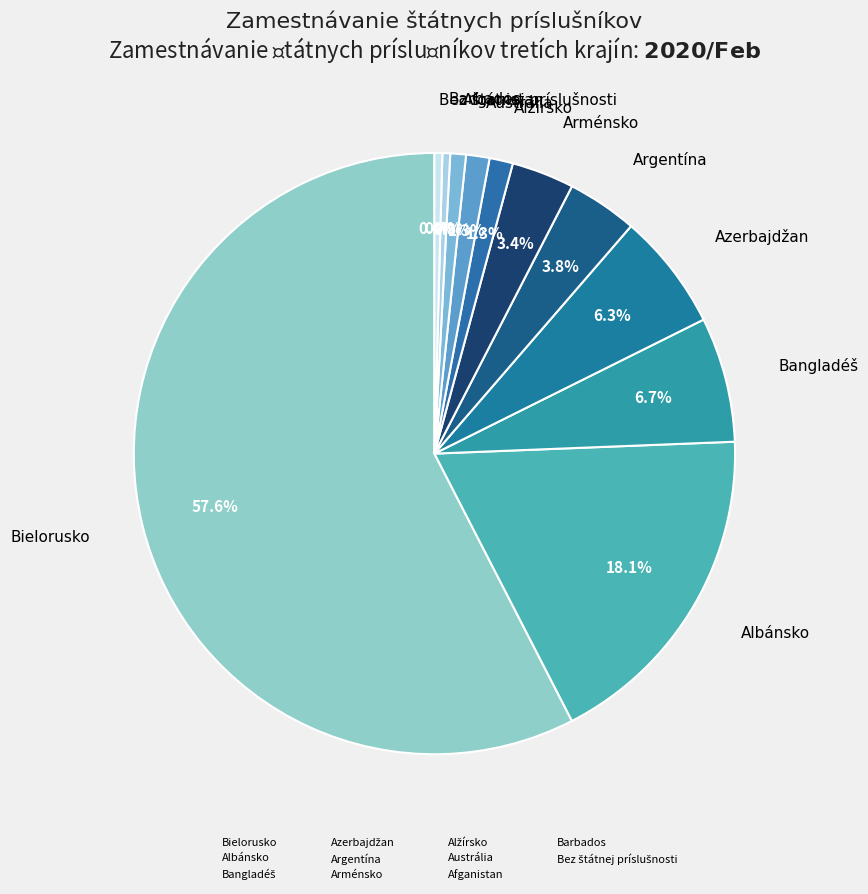

Which slice represents more than half of the pie?

Bielorusko